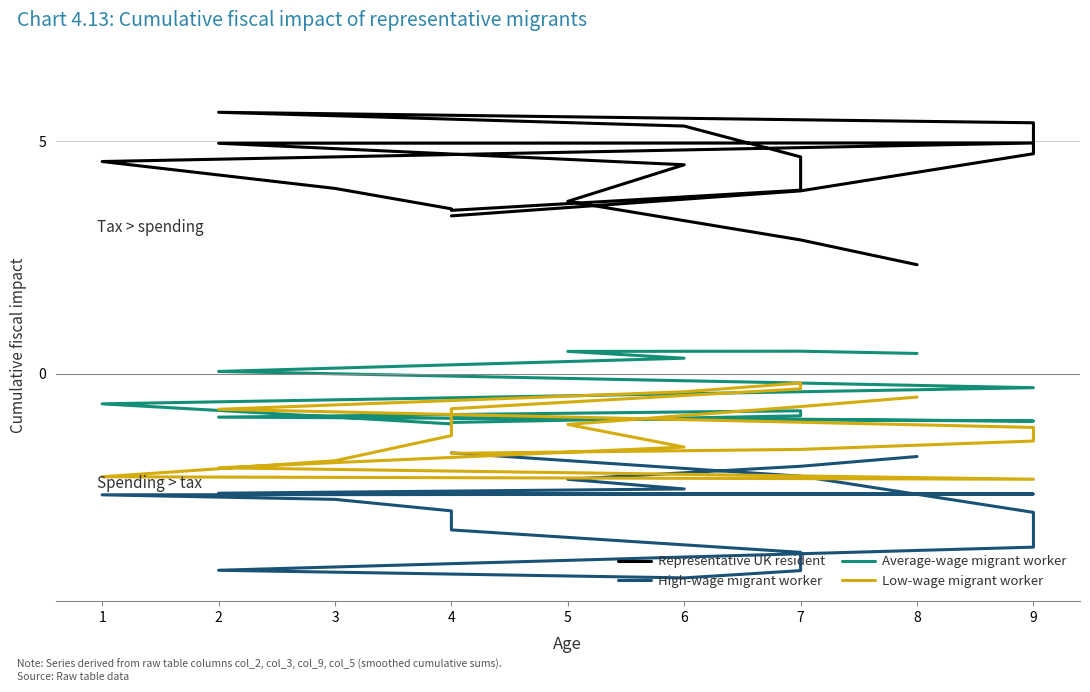

What is the value of the Representative UK resident point at the 7th from the left?

4.7